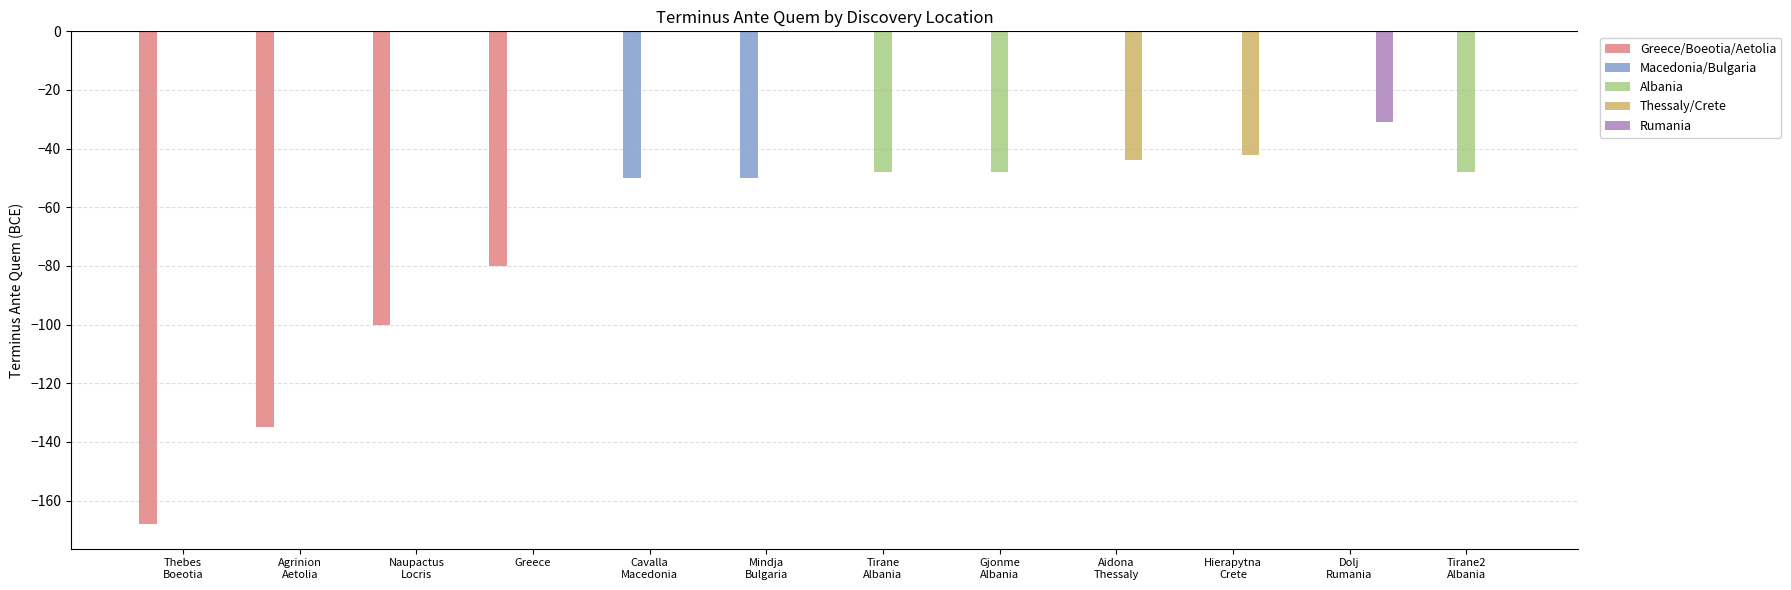

The Macedonia/Bulgaria series shows -26 at Greece. True or false?

False